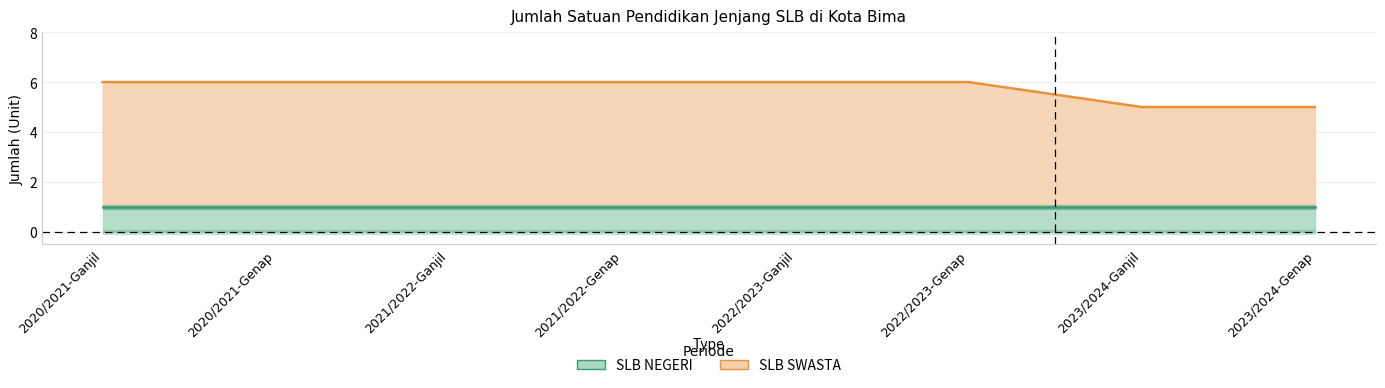

Which label corresponds to the largest value in the chart?

2020/2021-Ganjil